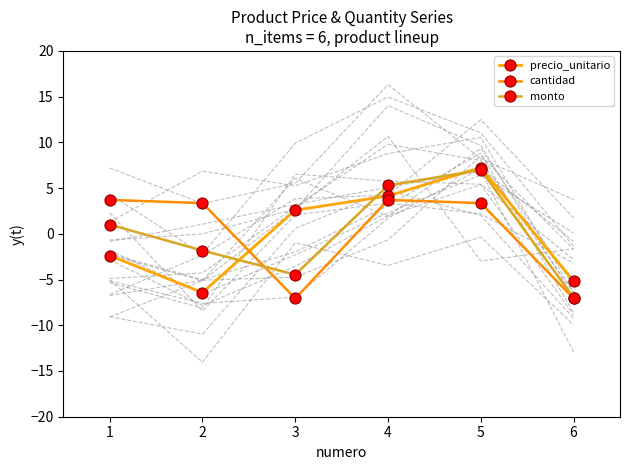

How many intersections are there between cantidad and monto?

1